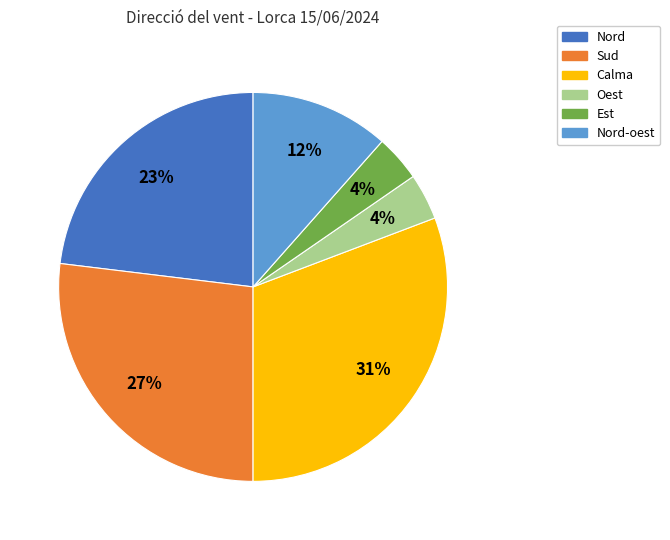

Is there any slice that represents more than half of the pie?

No